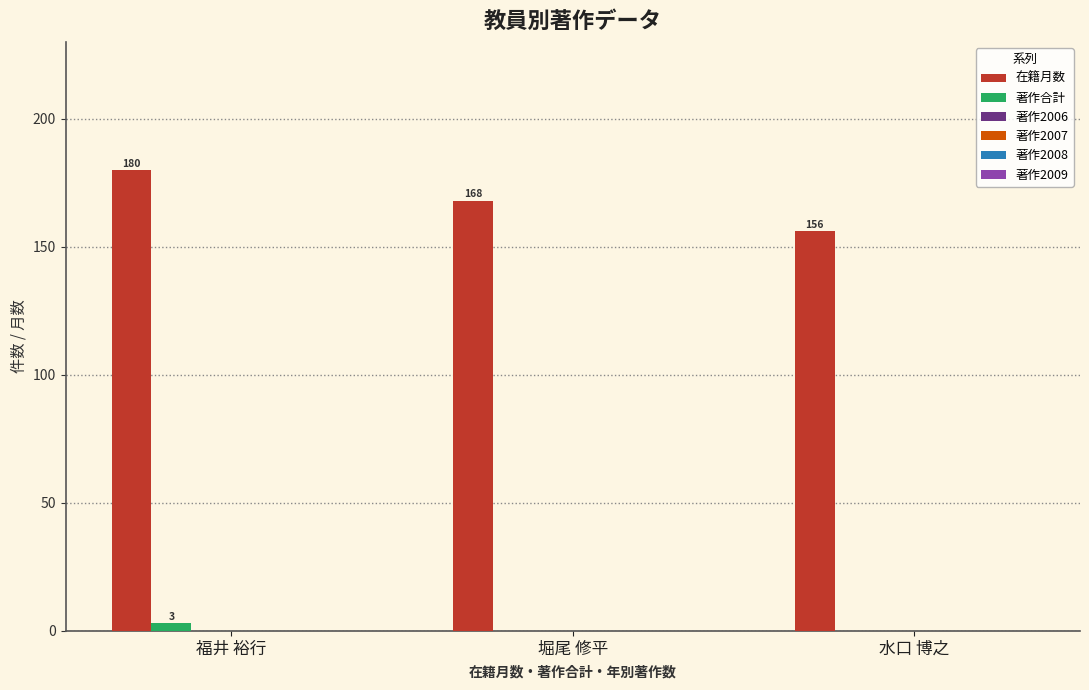

The value of 著作合計 at 水口 博之 is 0. True or false?

True